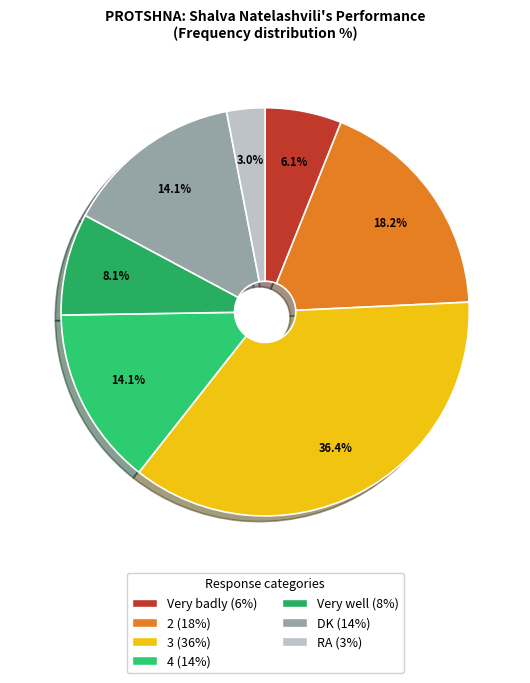

Count the number of slices in the pie.

7